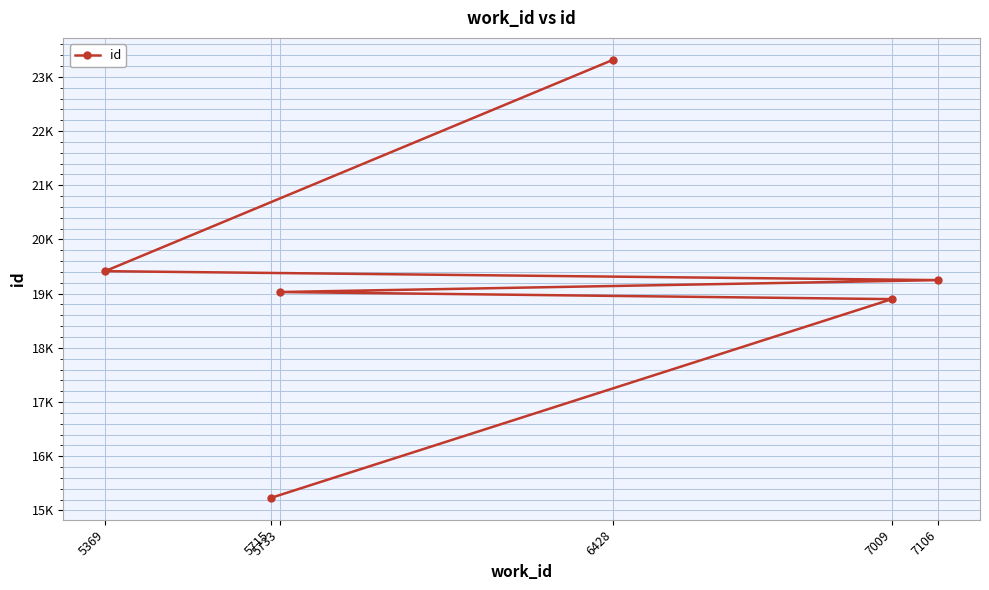

Is this an area chart (filled region under the line)?

No